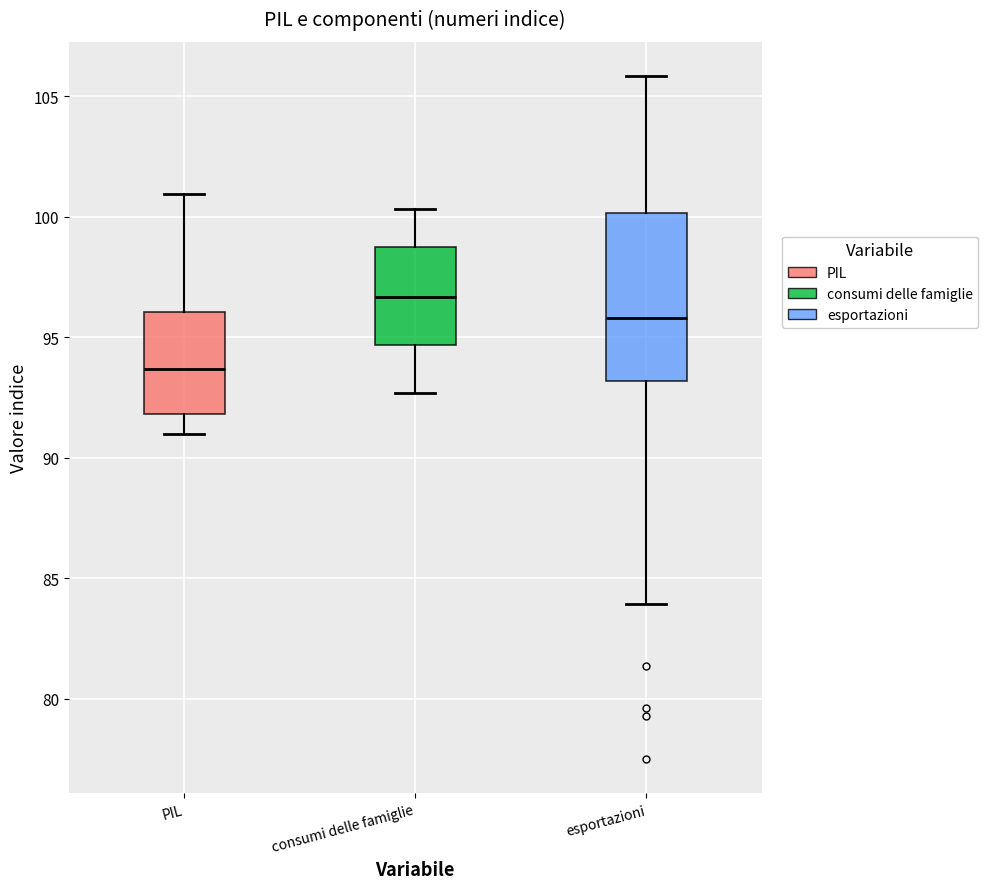

Reading left to right, read every box against the y-axis: the position of its median line, the range the box covers, and the ends of its whiskers. The values are not printed on the chart, so give them approximately, as read against the axis.

PIL: median 93.5, box 92.0 to 96.0, whiskers 91.0 to 101.0
consumi delle famiglie: median 96.5, box 94.5 to 99.0, whiskers 92.5 to 100.5
esportazioni: median 96.0, box 93.0 to 100.0, whiskers 84.0 to 106.0